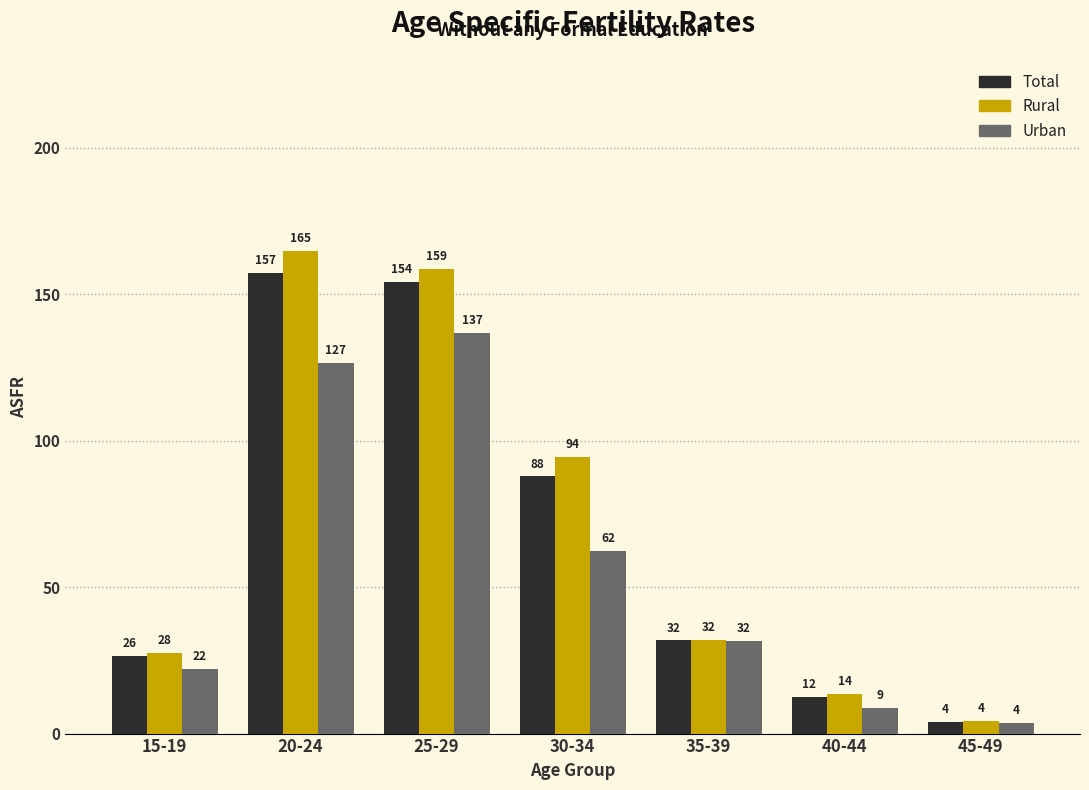

True or false: Total has a value of 122.3 at 30-34.

False